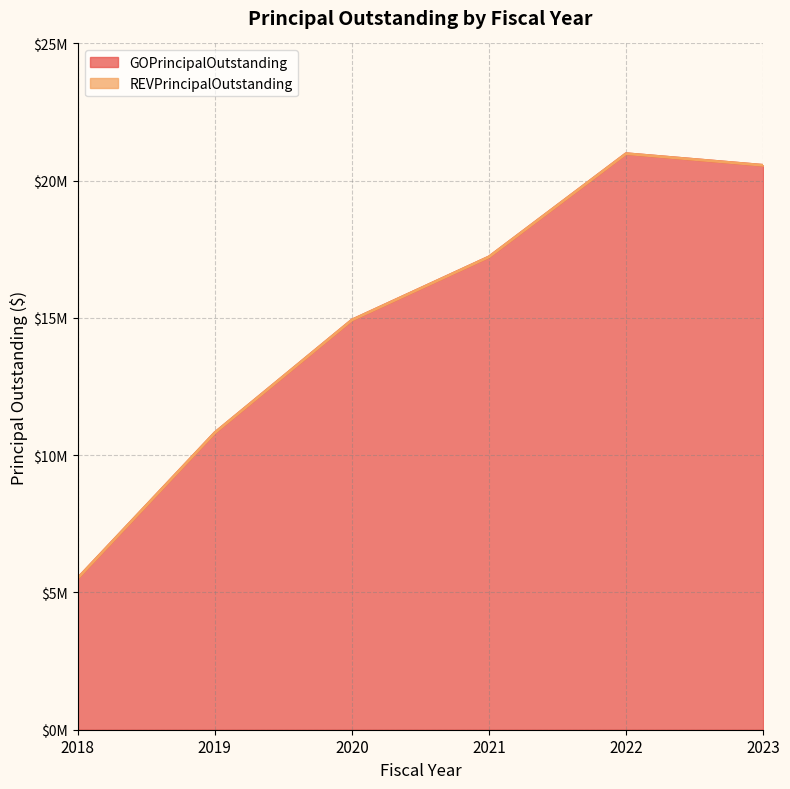

How many points are higher than both their immediate neighbors (excluding endpoints)?

1